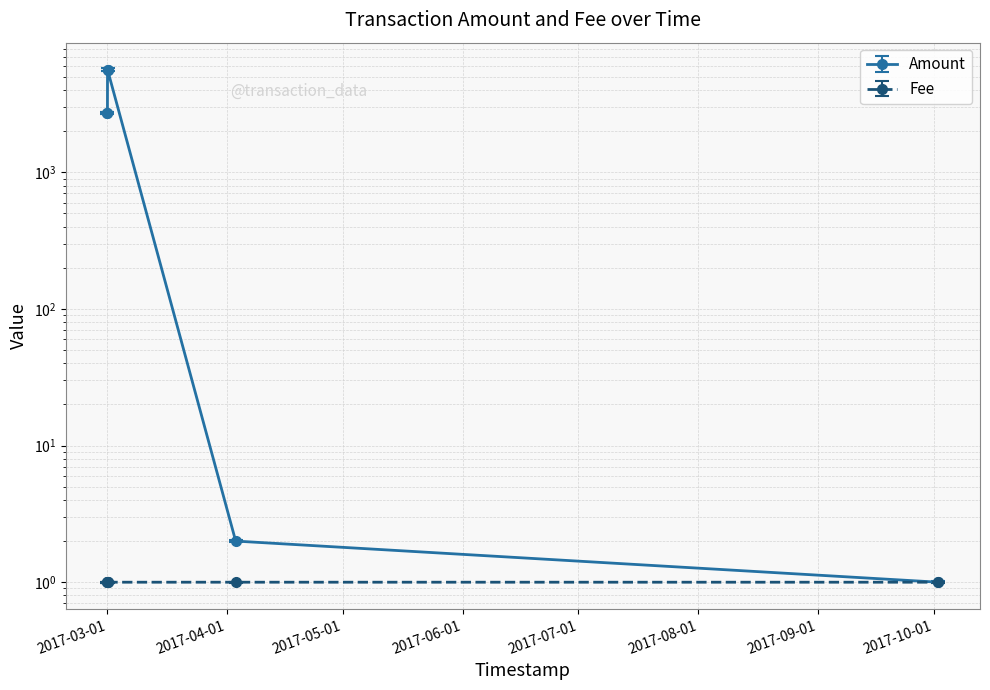

Between 2017-03-01 03:10:21 and 2017-10-02 03:53:29, which series saw the biggest shift?

Amount